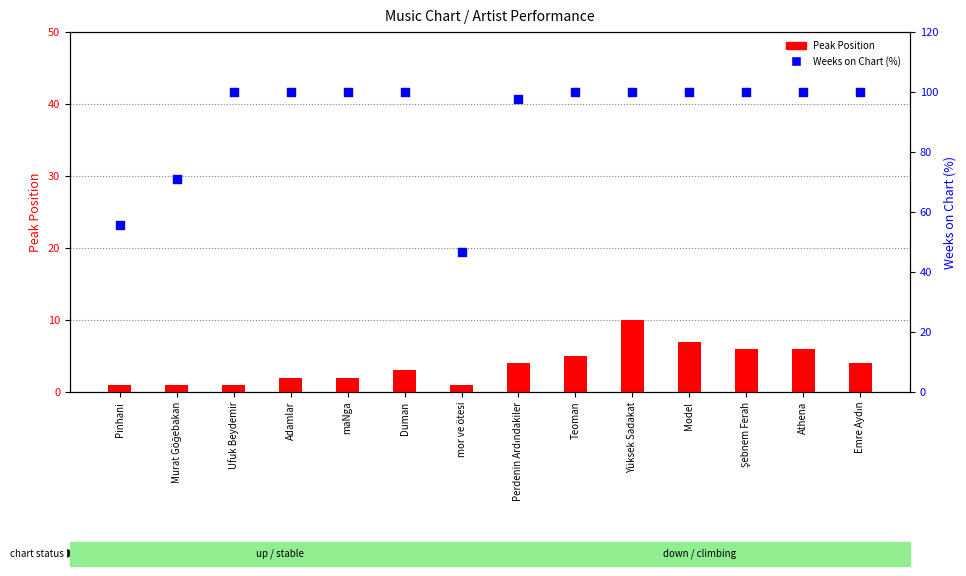

Which series contains the highest Y value?

Weeks on Chart (%)